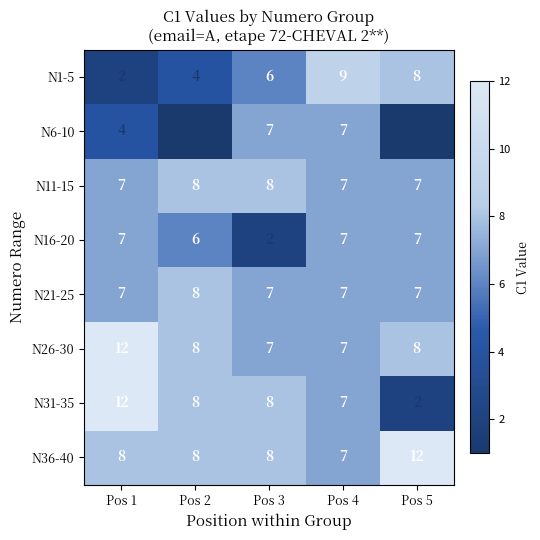

What is the spread (max minus min) of values at Pos 3?

6